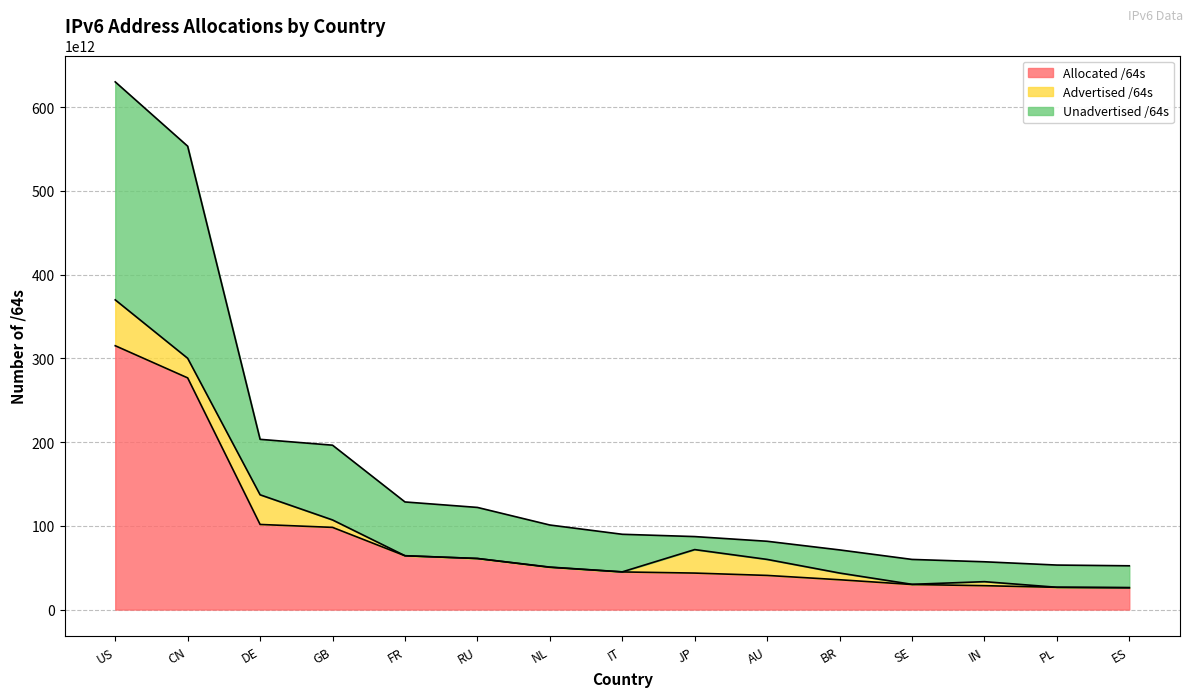

True or false: Unadvertised /64s and Allocated /64s cross at least once.

False